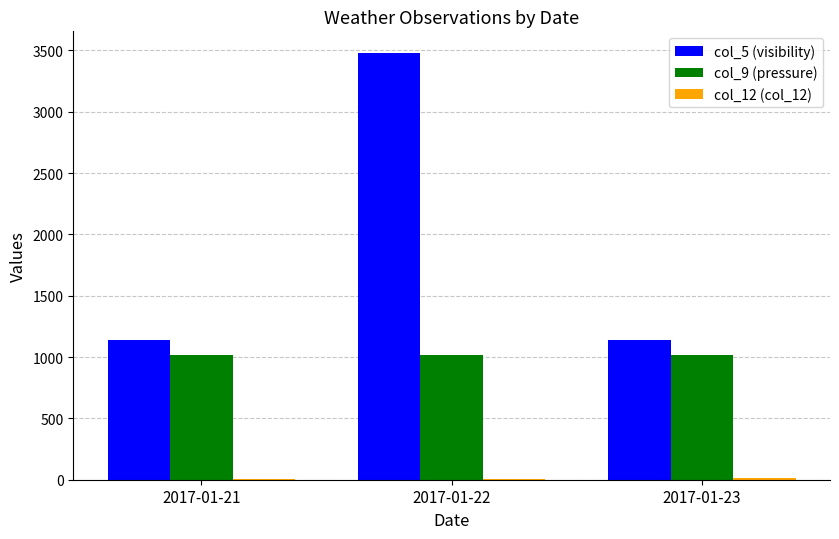

What is the total value across all series at 2017-01-21?

2162